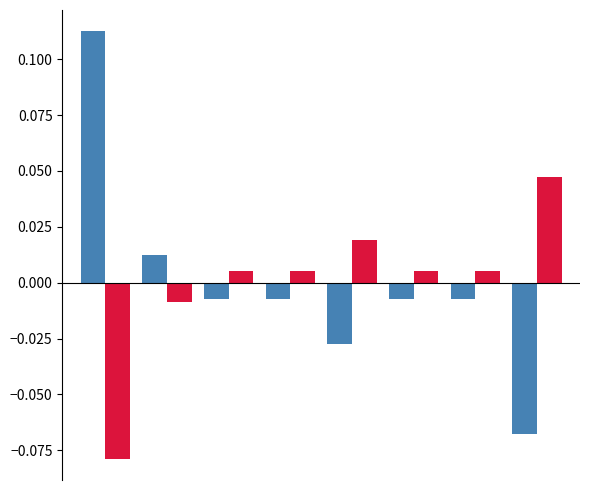

The Series A series shows -0.0 at 5. True or false?

False